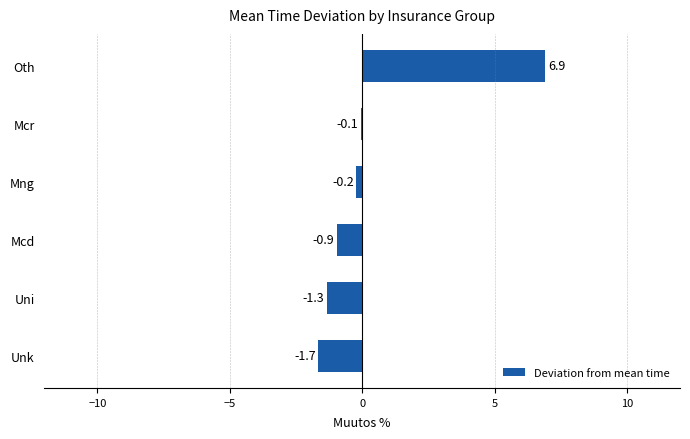

True or false: the data shows -0.1 at Mcr.

True